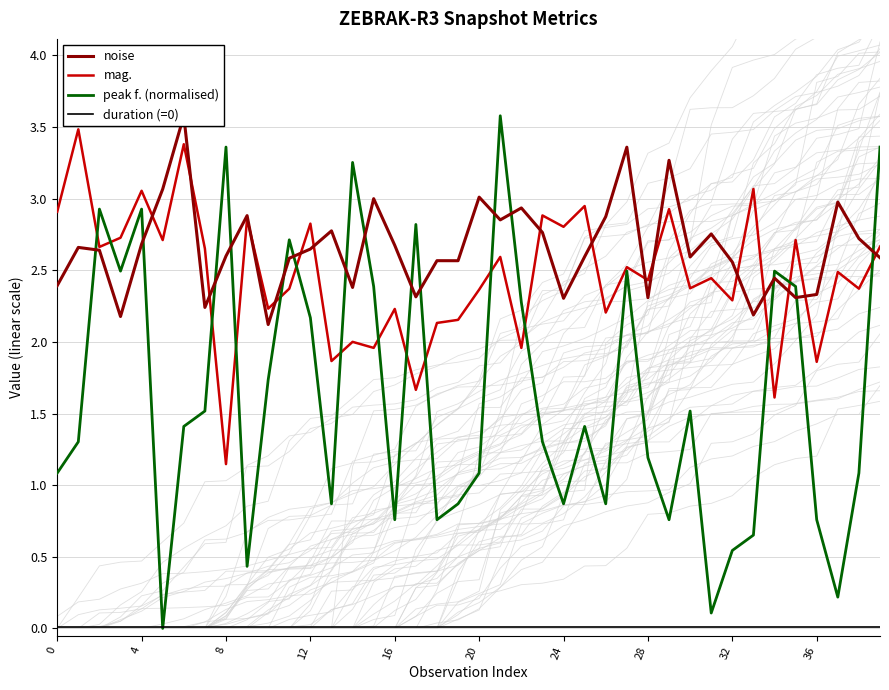

What is the difference between the highest and lowest values at 10?

2.2